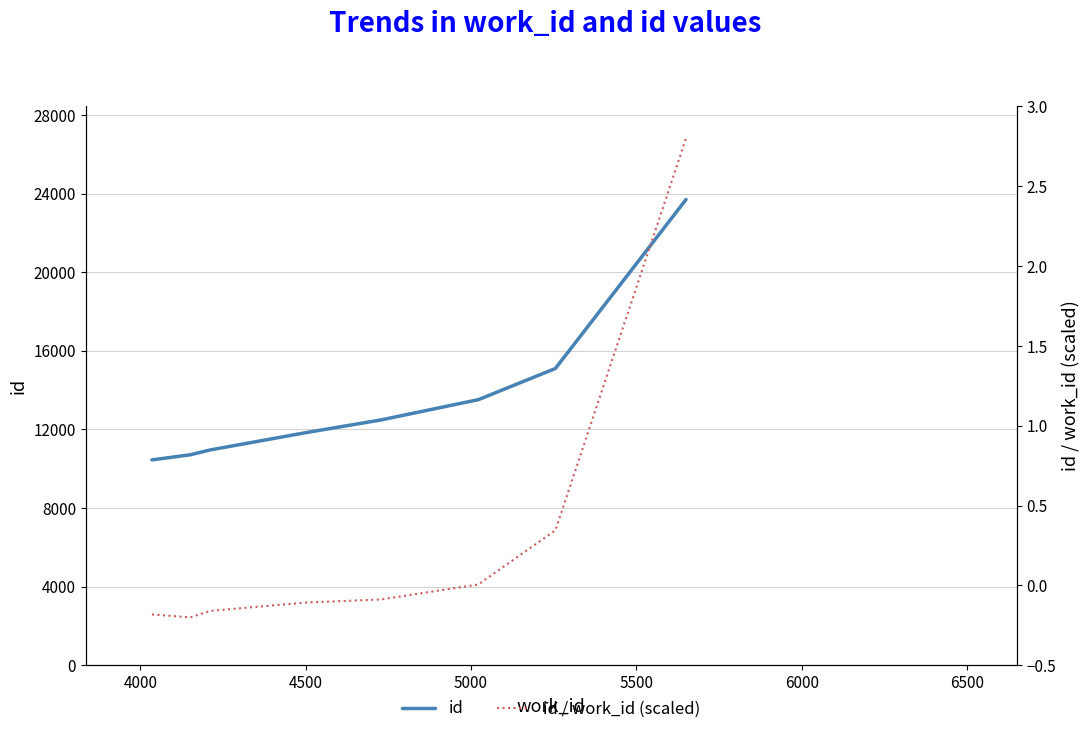

Which series has the largest range (max minus min)?

id